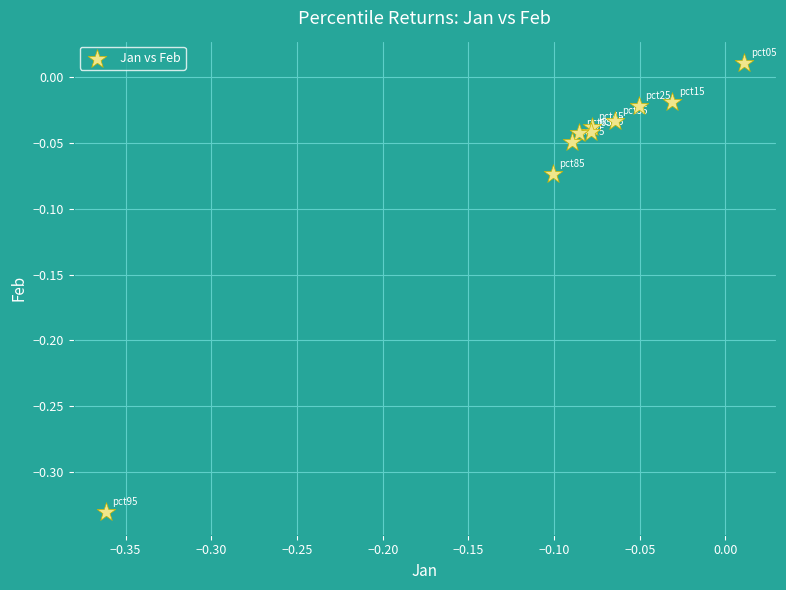

What is the range of Y values (max minus min)?

0.3